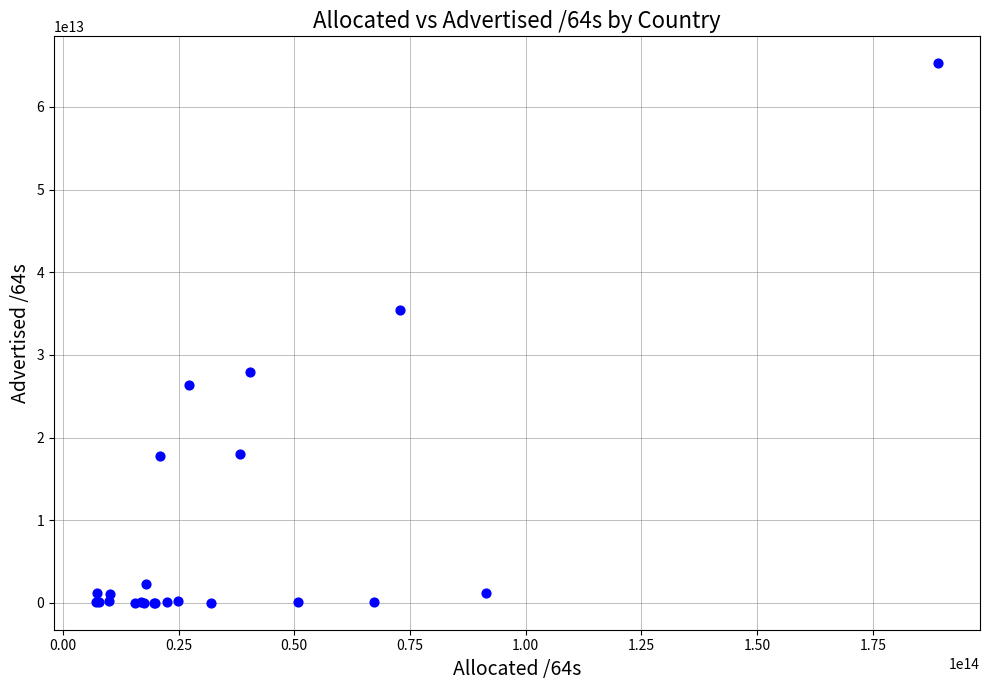

What Y value in the scatter plot is closest to 32645009997824?

35454956208128